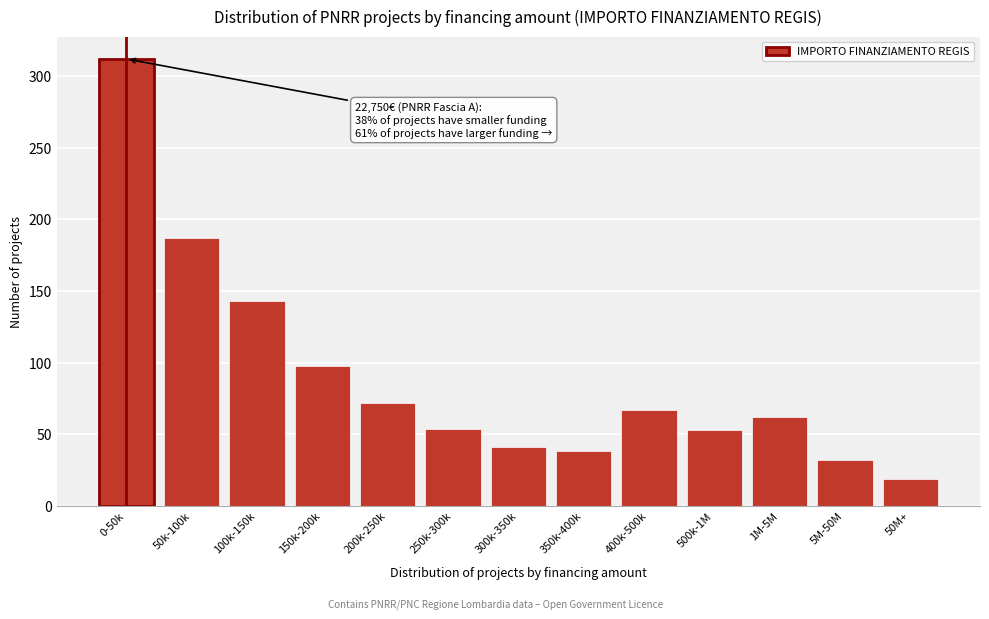

What is the value of the 12th bar from the left?

32